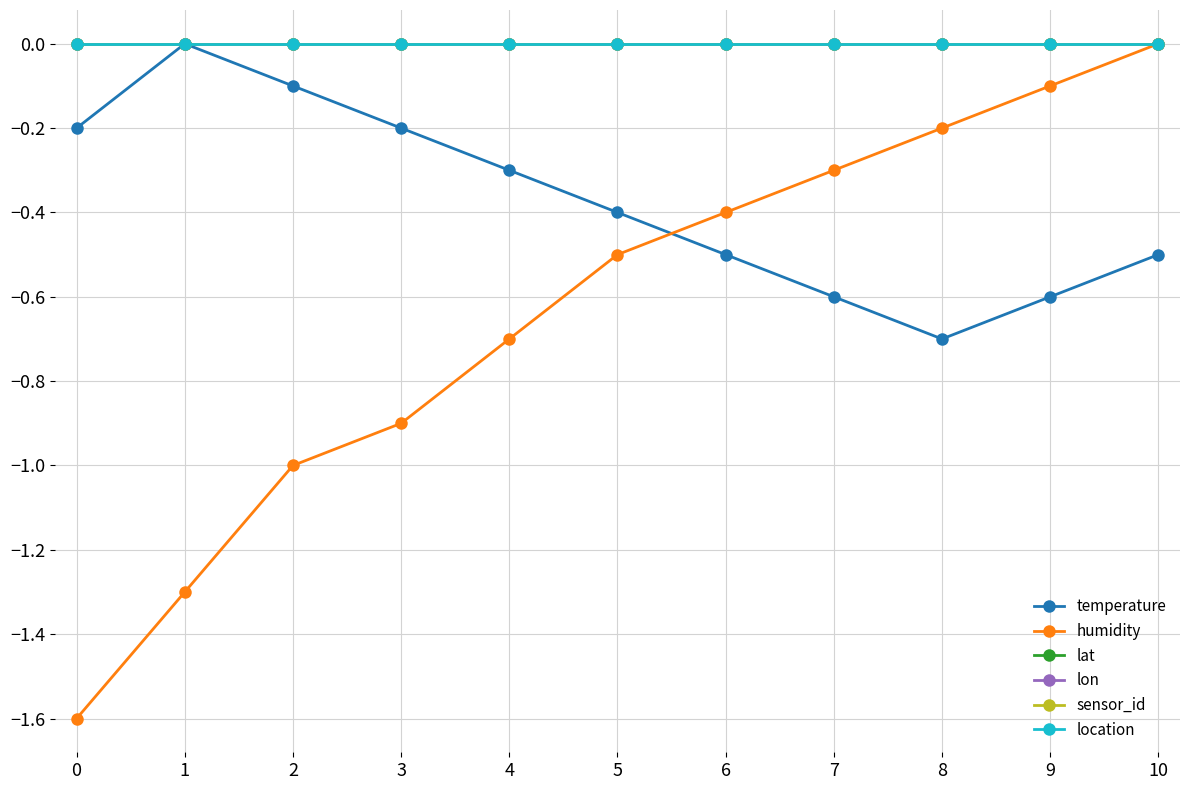

True or false: lat and sensor_id intersect in this chart.

False